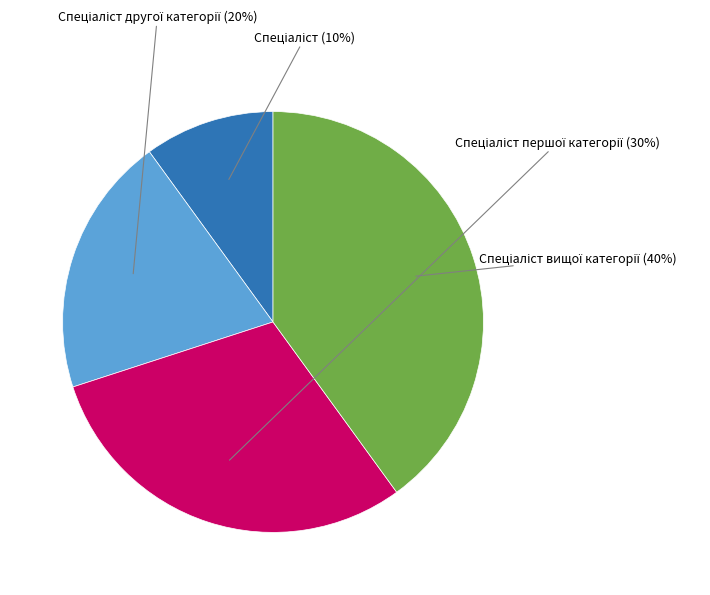

Does any single category account for the majority?

No